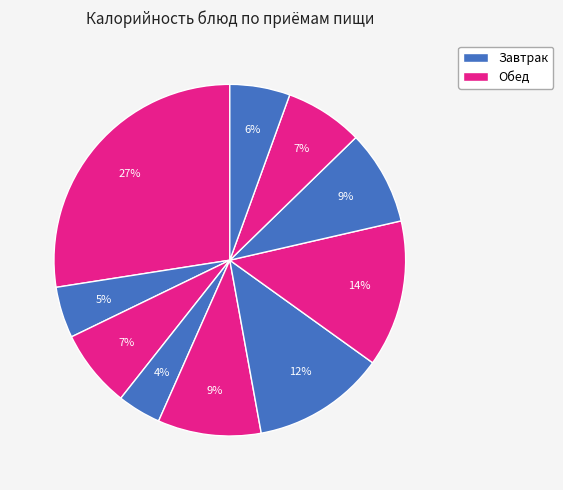

Count the number of slices in the pie.

10